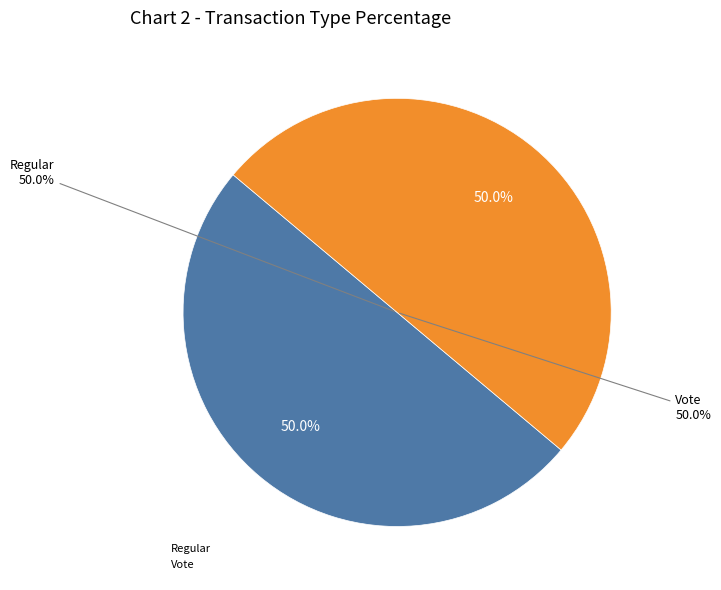

Which category has the smallest portion of the pie?

Vote